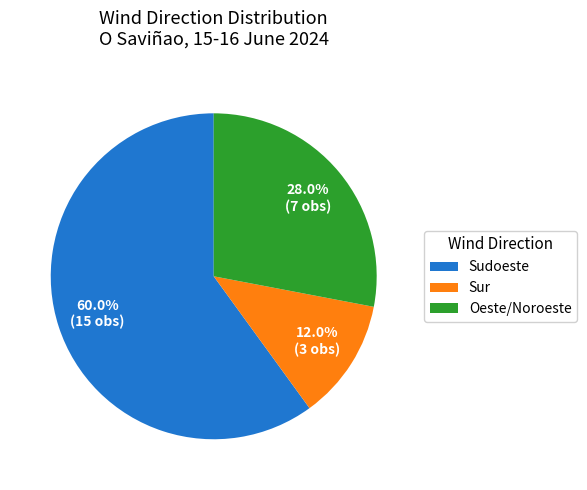

Rank the categories by value from highest to lowest.

Sudoeste, Oeste/Noroeste, Sur